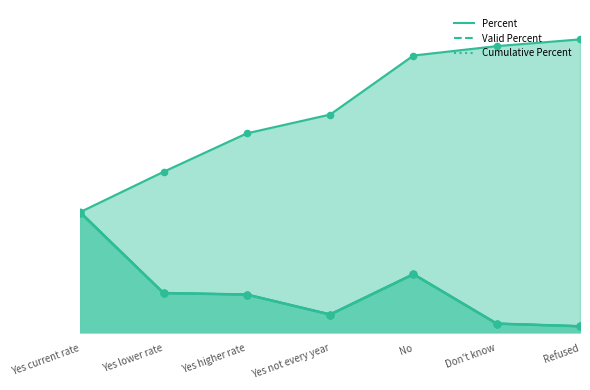

Is the value of Valid Percent at Yes lower rate greater than the value of Cumulative Percent at No?

No